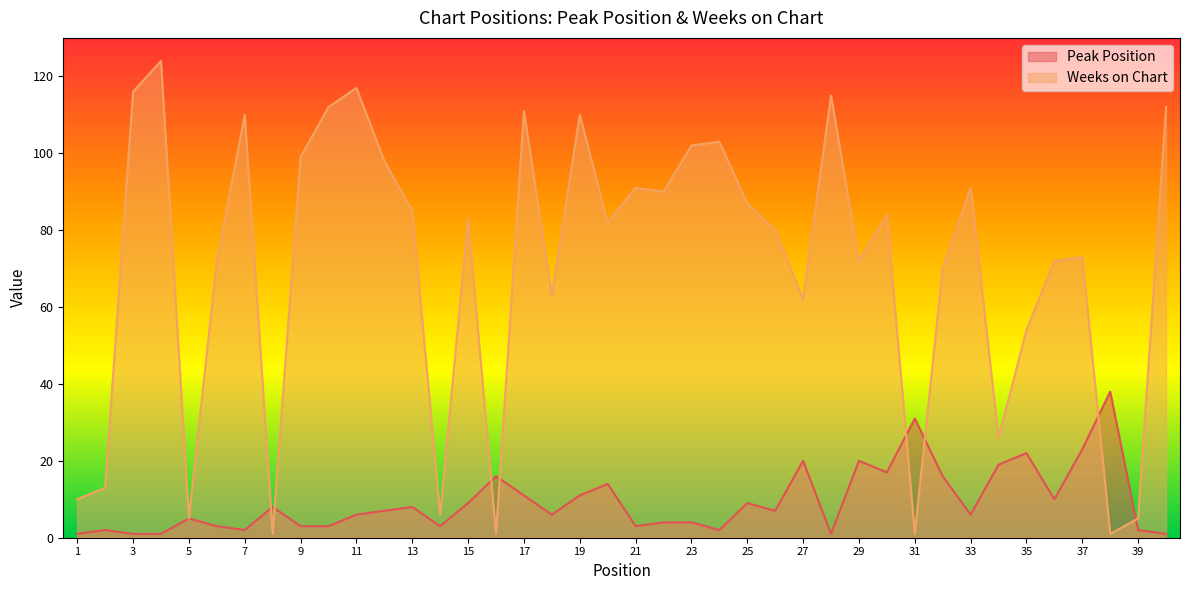

How many data points does each series have?

40